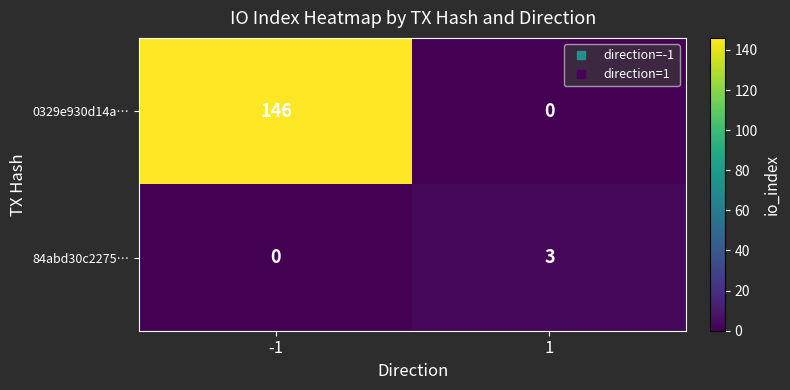

What is the sum of the 84abd30c2275… values at 1 and -1?

3